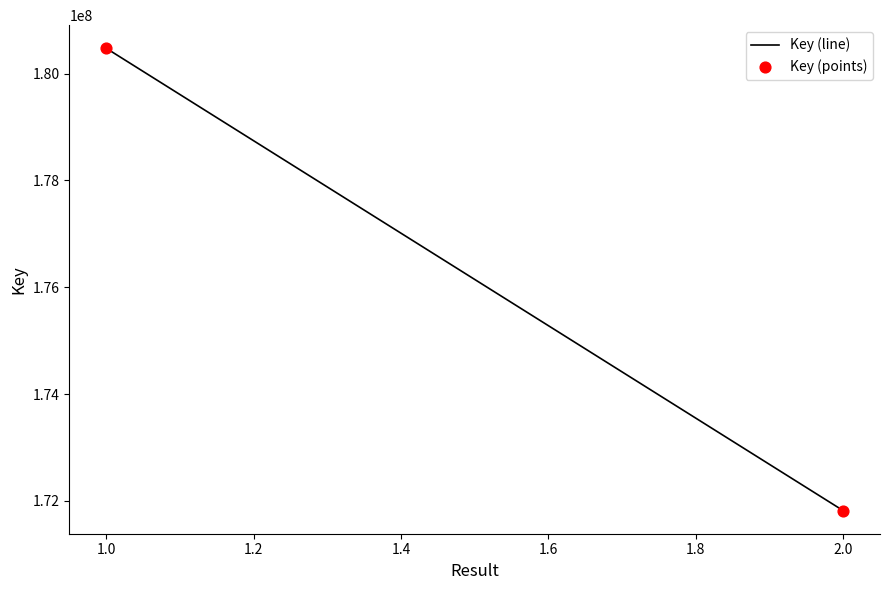

What is the average Y value?

176145763